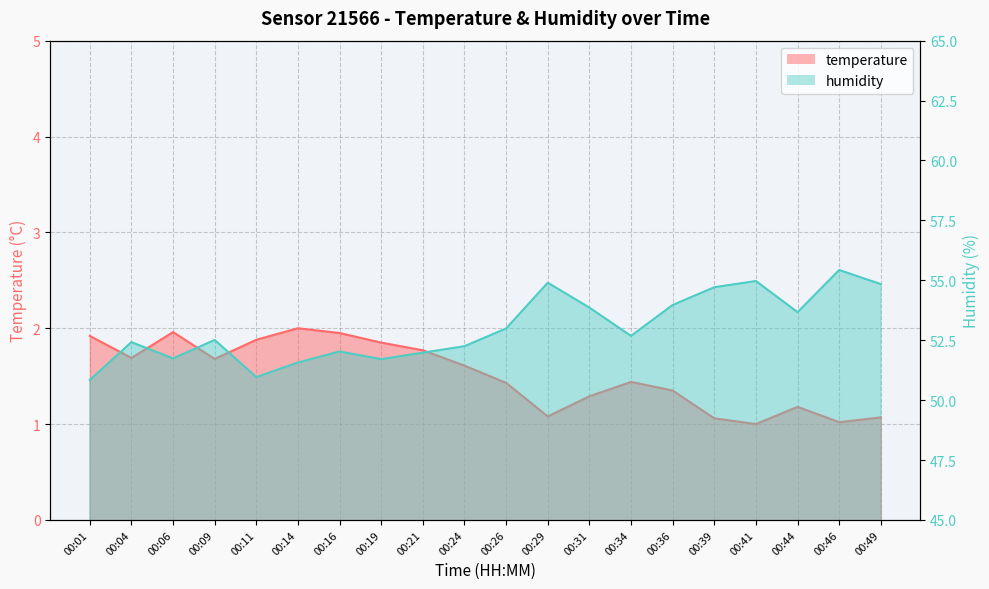

What is the approximate value of temperature at 00:21?

1.8